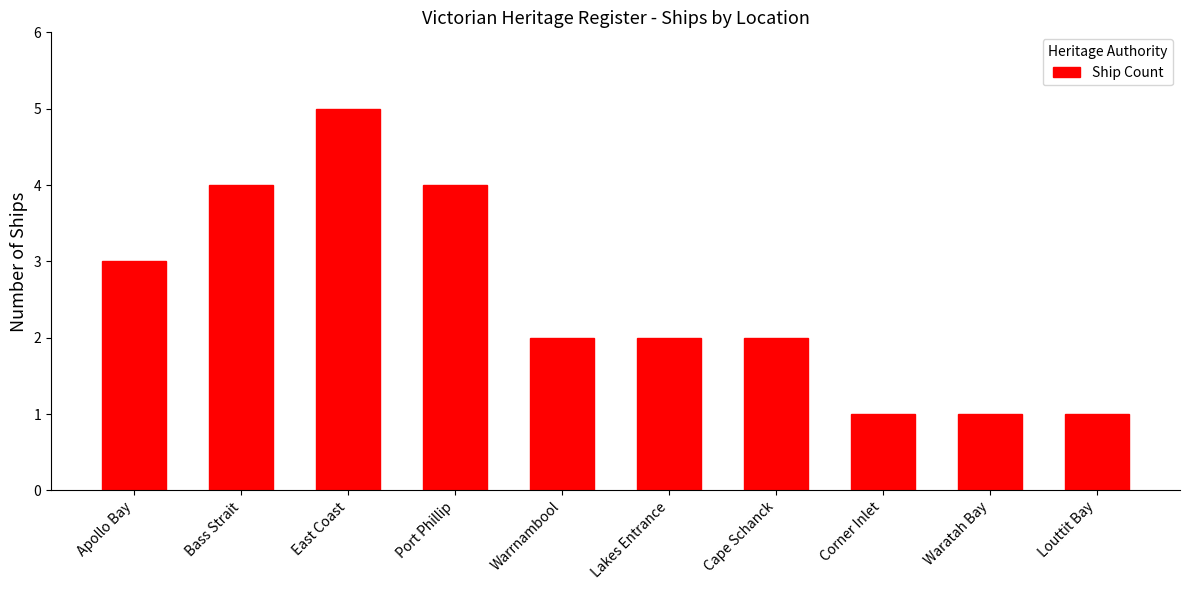

Approximately how many times larger is the value at East Coast compared to Waratah Bay?

5.0